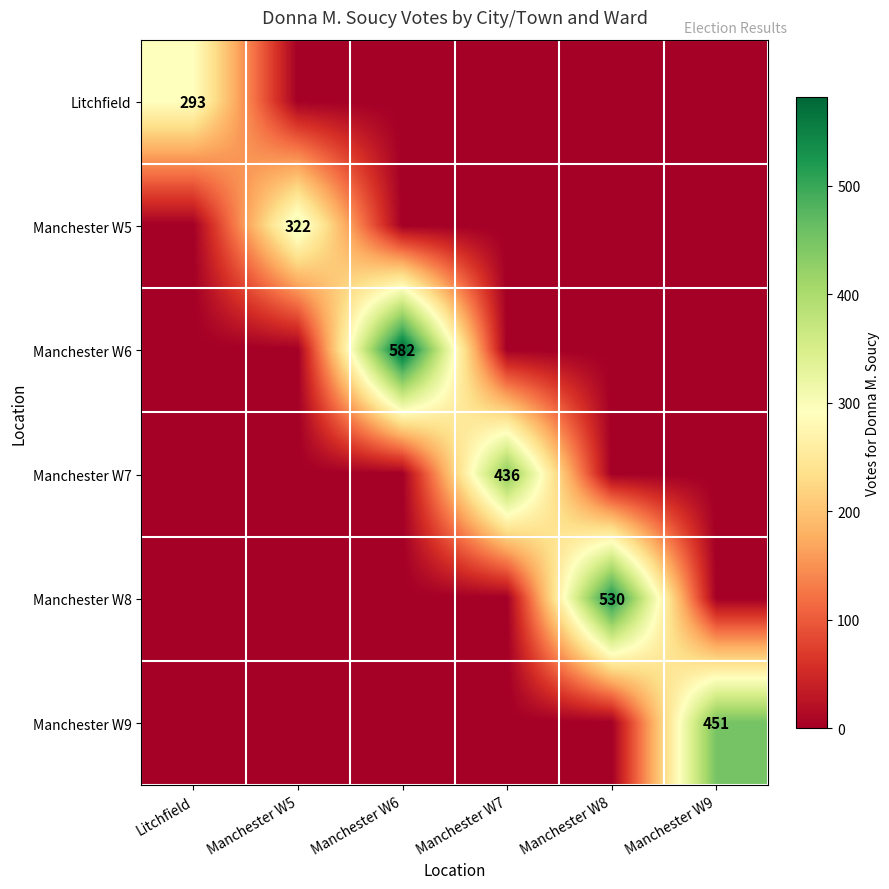

The value of Manchester W5 at Manchester W5 is 322. True or false?

True